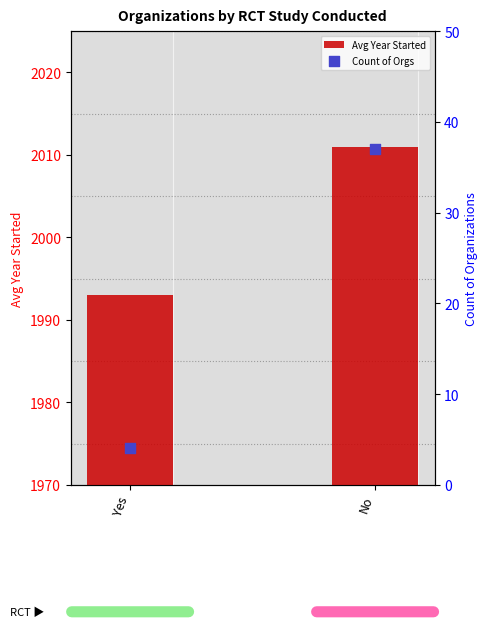

What are all the series names shown in the legend?

Avg Year Started, Count of Orgs